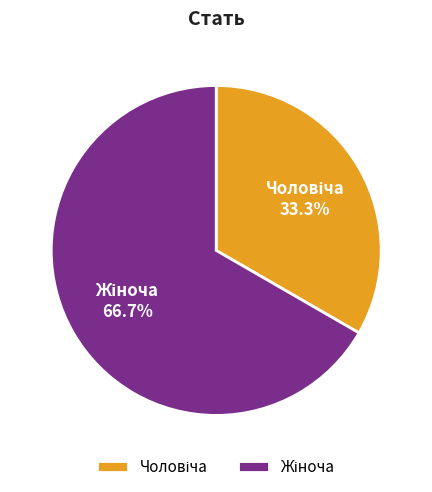

Is there a majority slice in this chart?

Yes